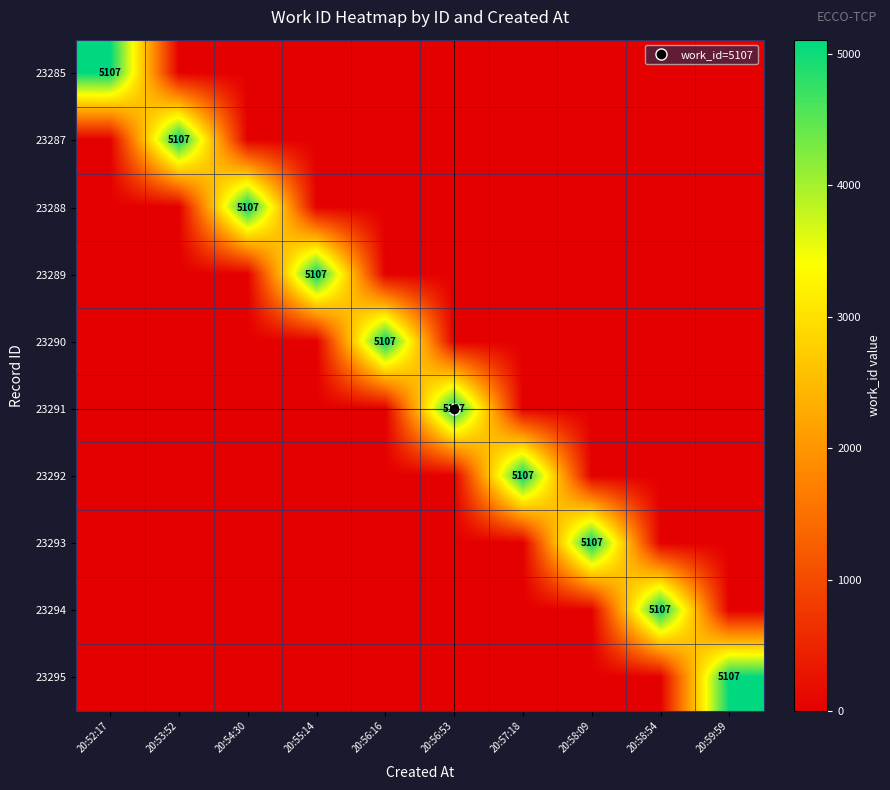

At which category is the sum across all series the highest?

20:52:17